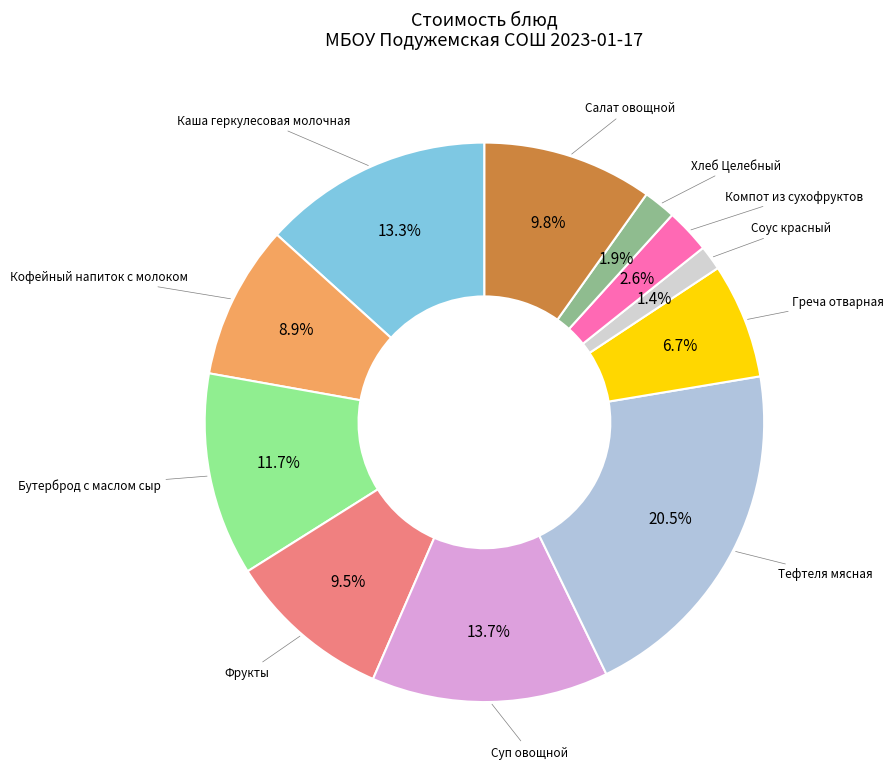

Is there any slice that represents more than half of the pie?

No